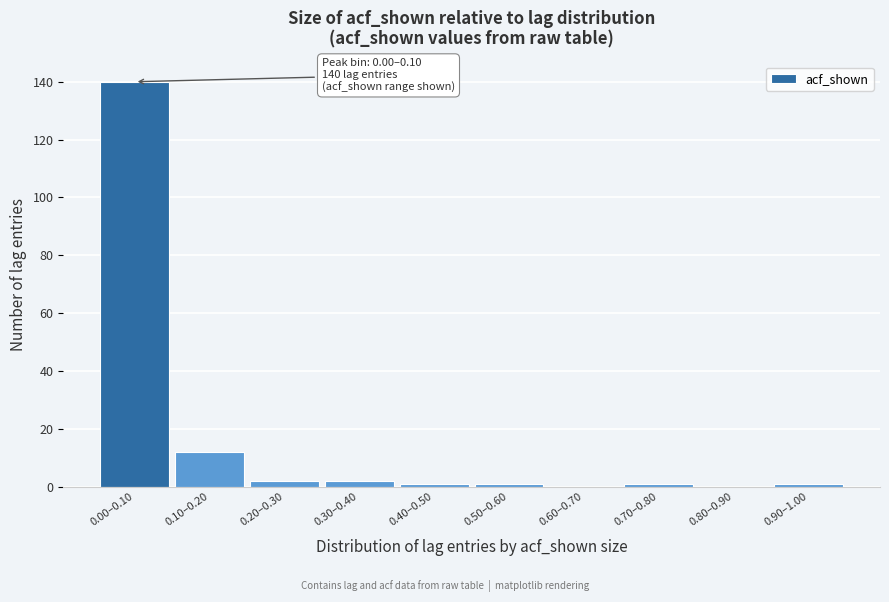

Reading left to right, list all the values displayed in this chart.

0.00–0.10=140	0.10–0.20=12	0.20–0.30=2	0.30–0.40=2	0.40–0.50=1	0.50–0.60=1	0.60–0.70=0	0.70–0.80=1	0.80–0.90=0	0.90–1.00=1